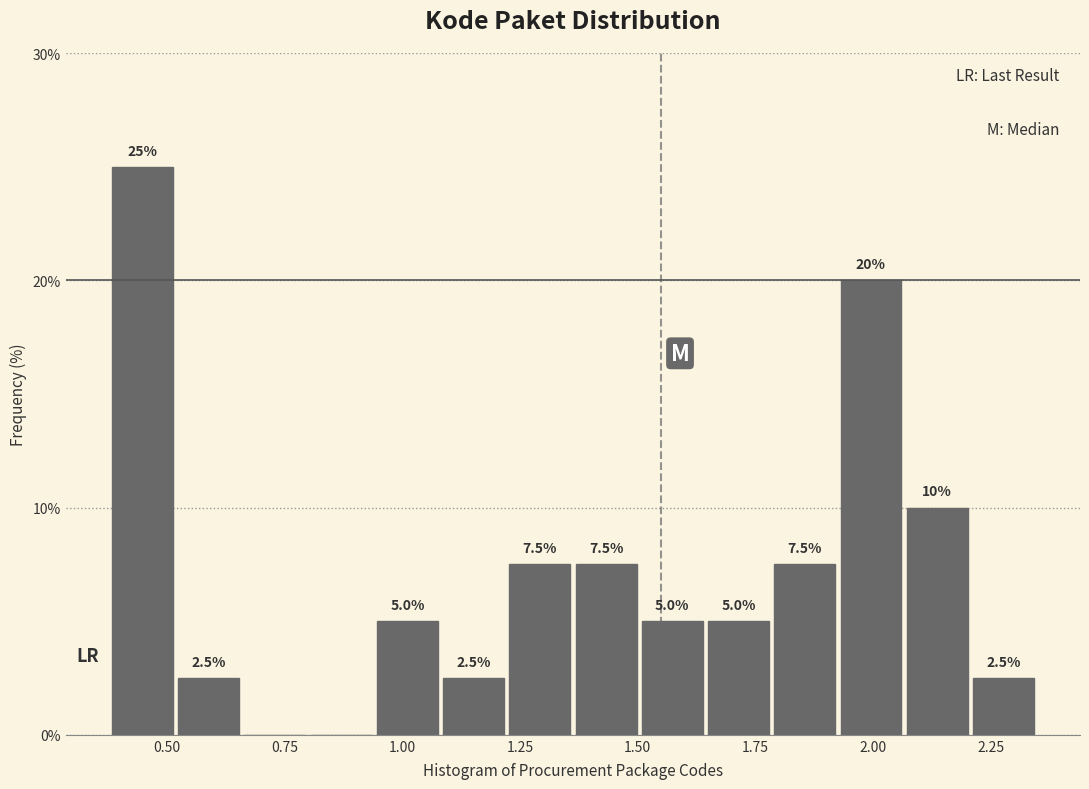

Around what value on the x-axis is the tallest bar? Give the approximate position of its centre, as read against the axis.

0.45